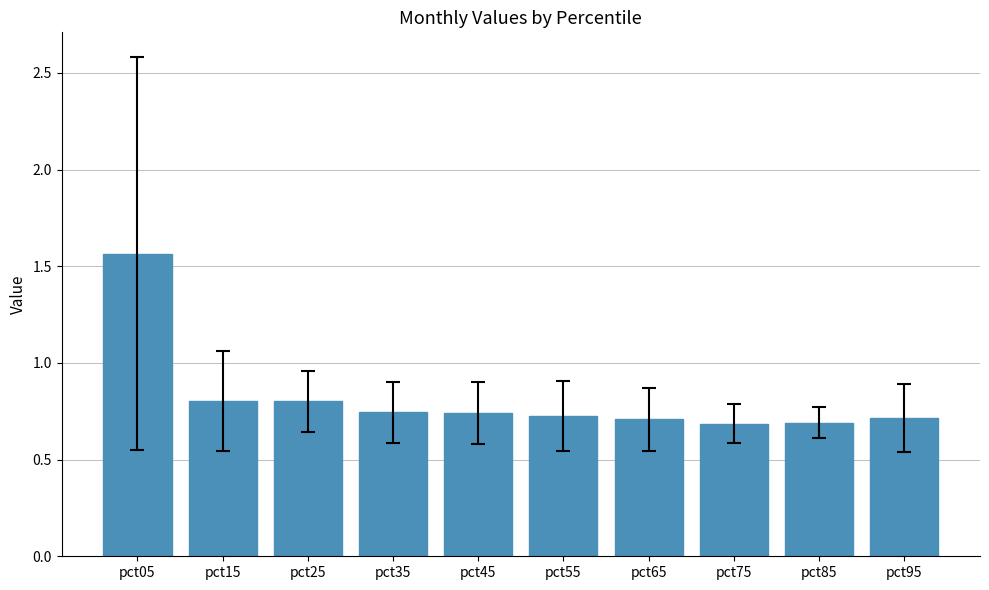

How many values are between 0 and 1?

9